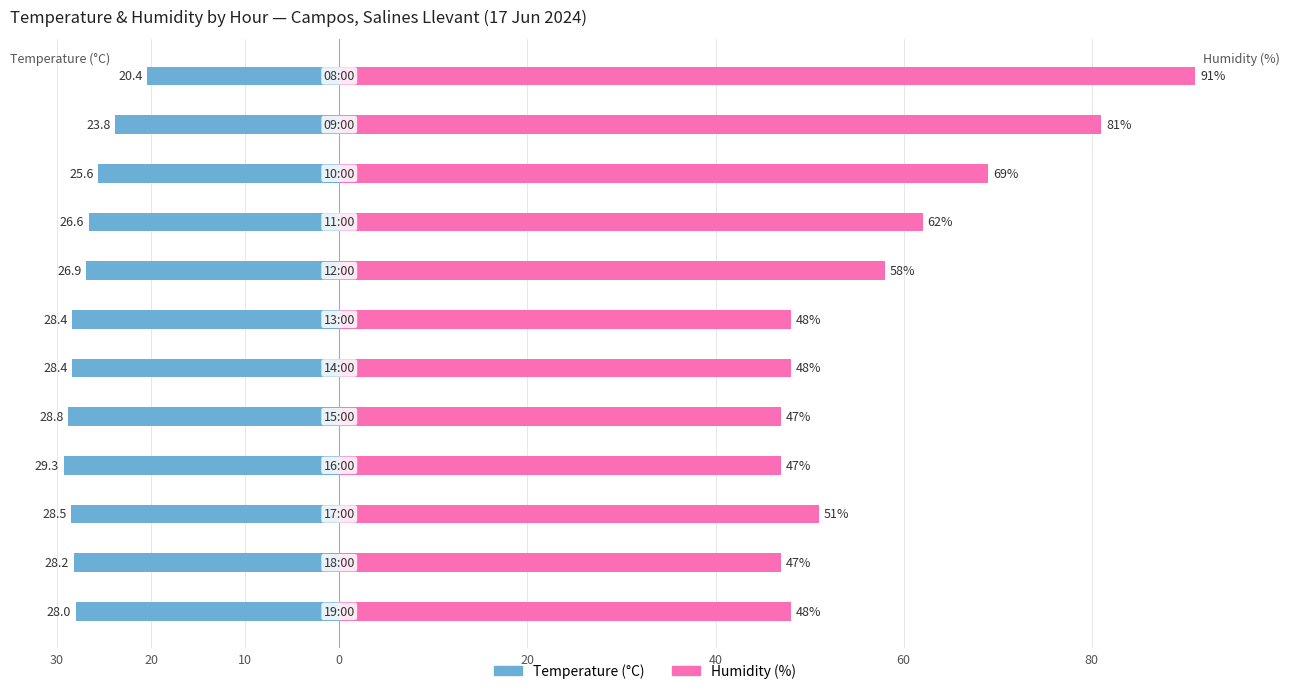

Reading left to right, transcribe all the data shown in this chart.

Temperature (°C): -28.0	-28.2	-28.5	-29.3	-28.8	-28.4	-28.4	-26.9	-26.6	-25.6	-23.8	-20.4
Humidity (%): 48.0	47.0	51.0	47.0	47.0	48.0	48.0	58.0	62.0	69.0	81.0	91.0